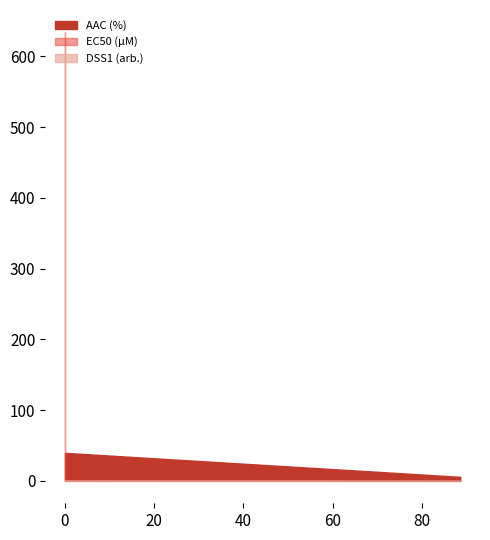

What is the difference between the highest and lowest values at 0.00184?

5.7